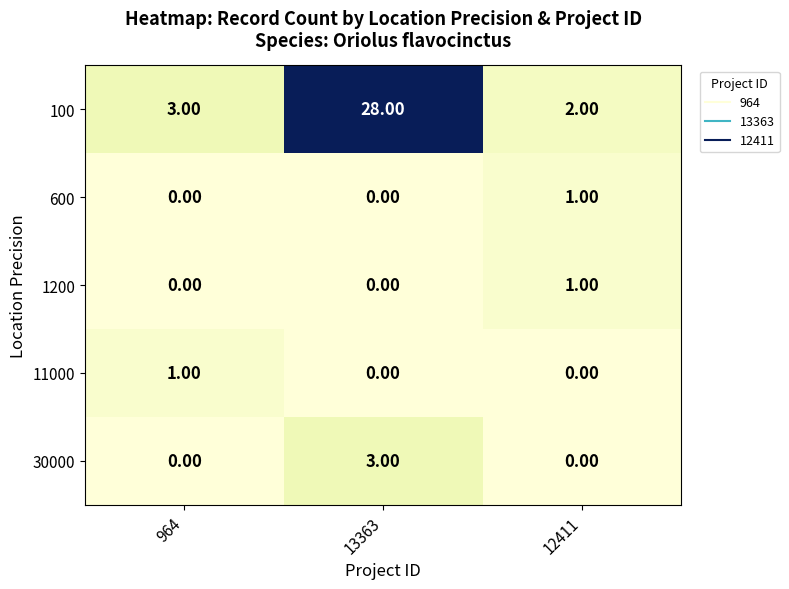

Which series has the largest range (max minus min)?

100